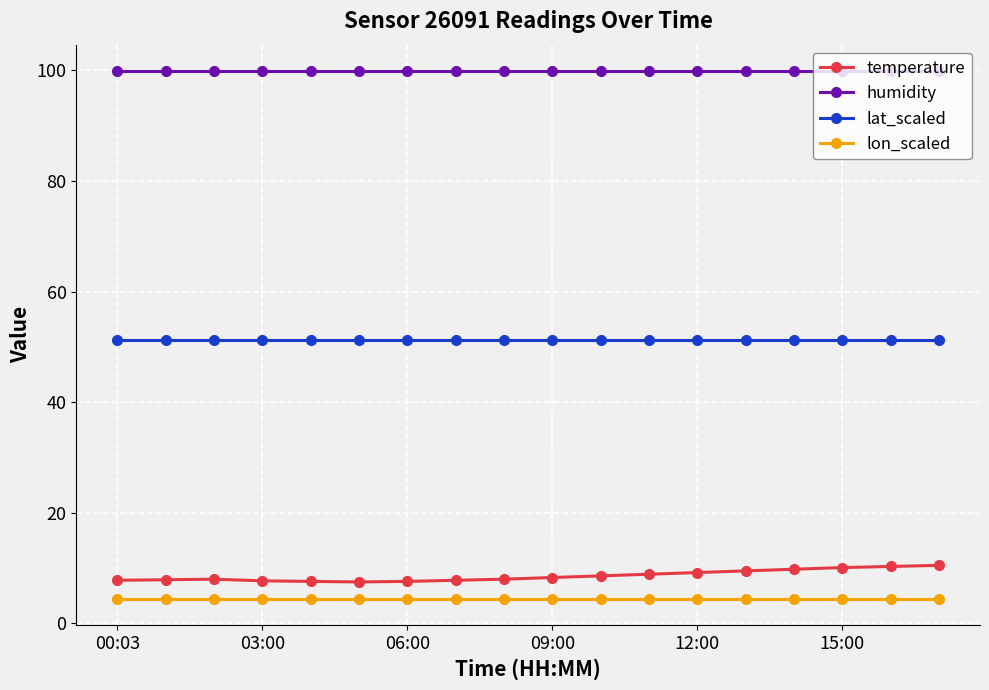

What is the difference between the second highest and minimum values in the temperature series?

2.8